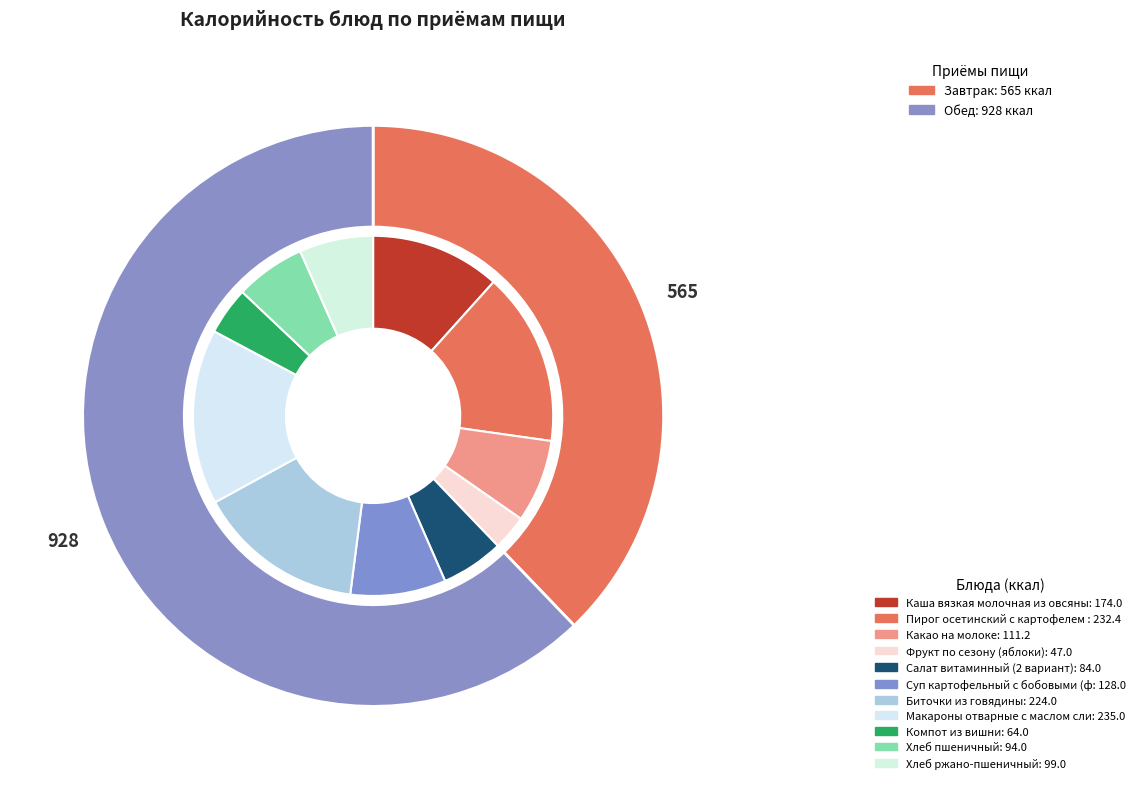

To the nearest percent, what portion does Каша вязкая молочная из овсяных хлопьев represent?

12%